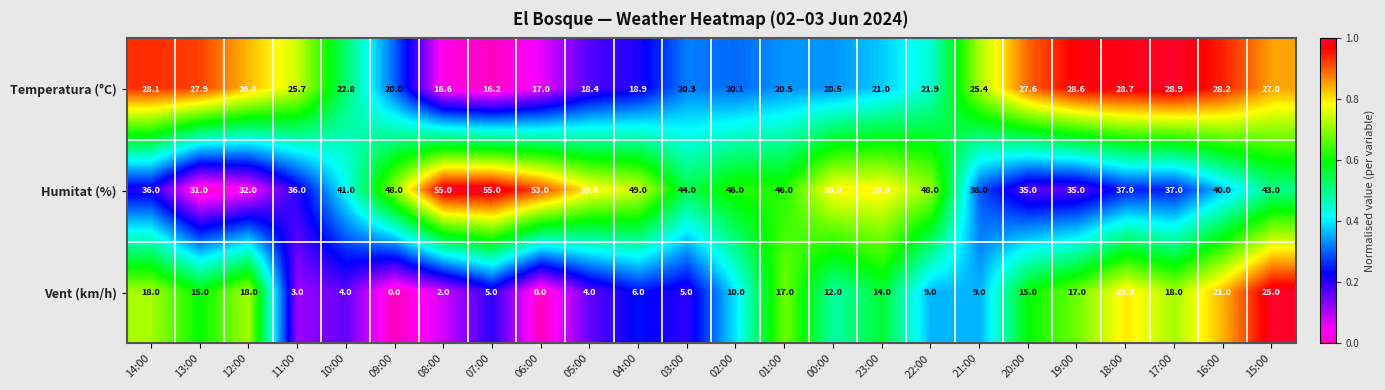

The Humitat (%) series shows 24.0 at 14:00. True or false?

False